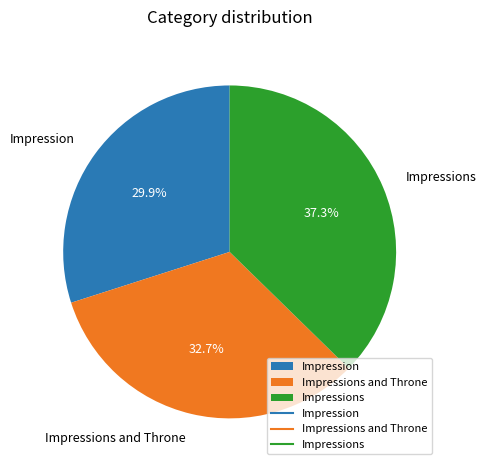

Is it true that Impressions and Throne is 33% of the pie?

True